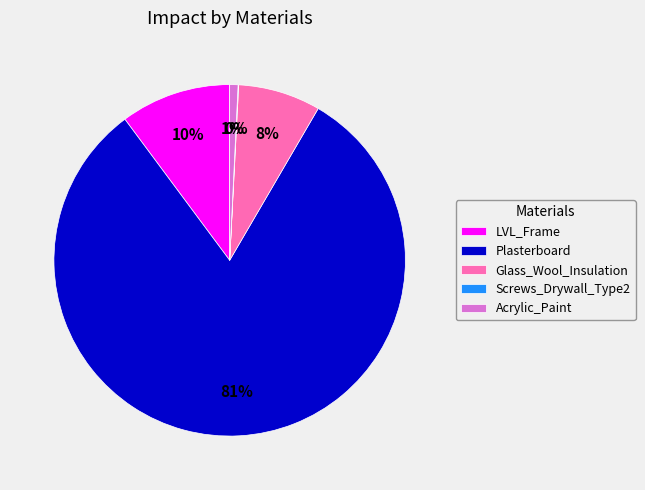

Is the sum of Acrylic_Paint and Plasterboard greater than half?

Yes